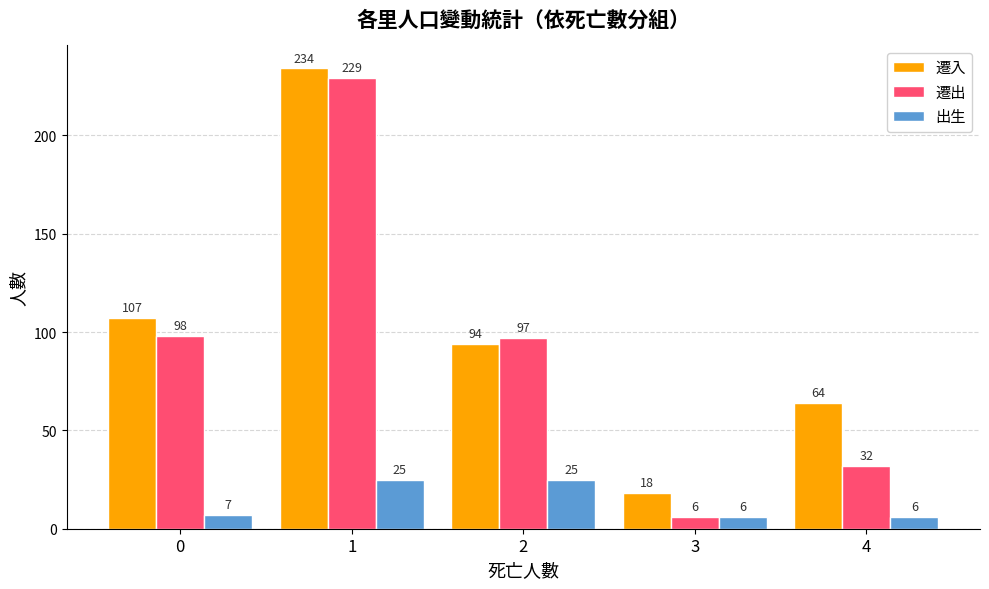

Which series has the widest spread of values?

遷出